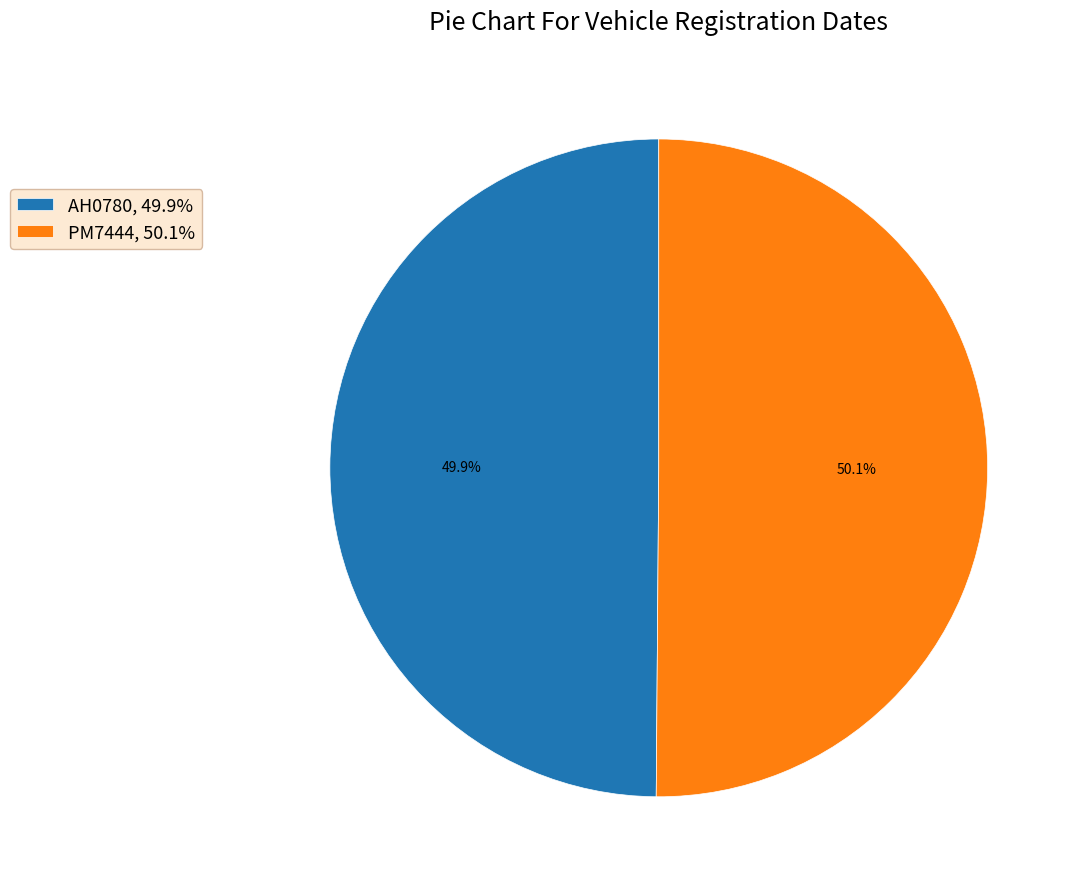

Combined, do PM7444 and AH0780 account for over 50%?

Yes